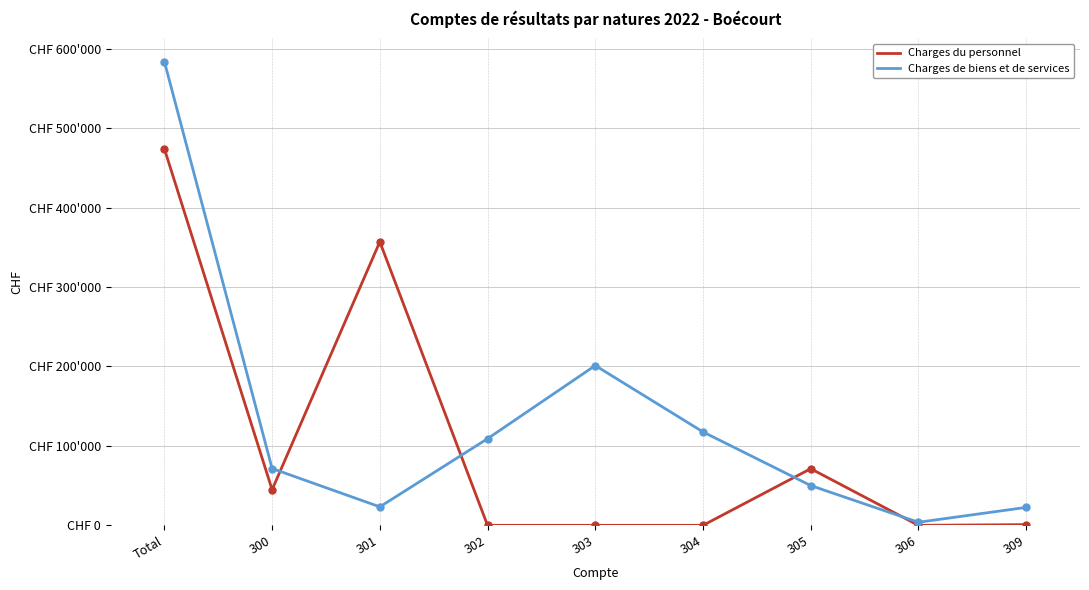

The Charges de biens et de services series shows 201212.1 at 303. True or false?

True